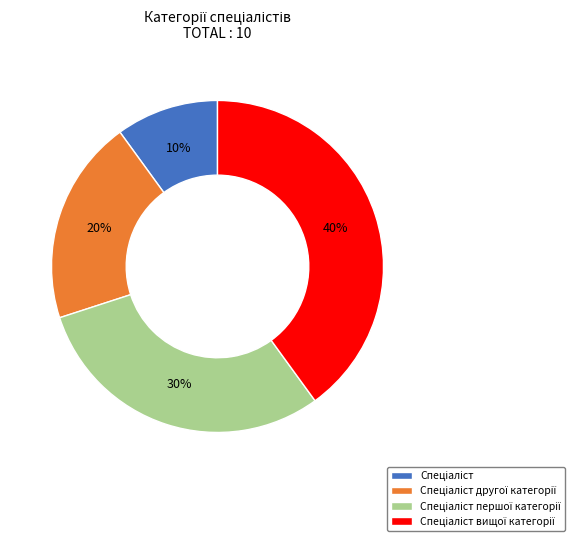

How many slices are in this pie chart?

4